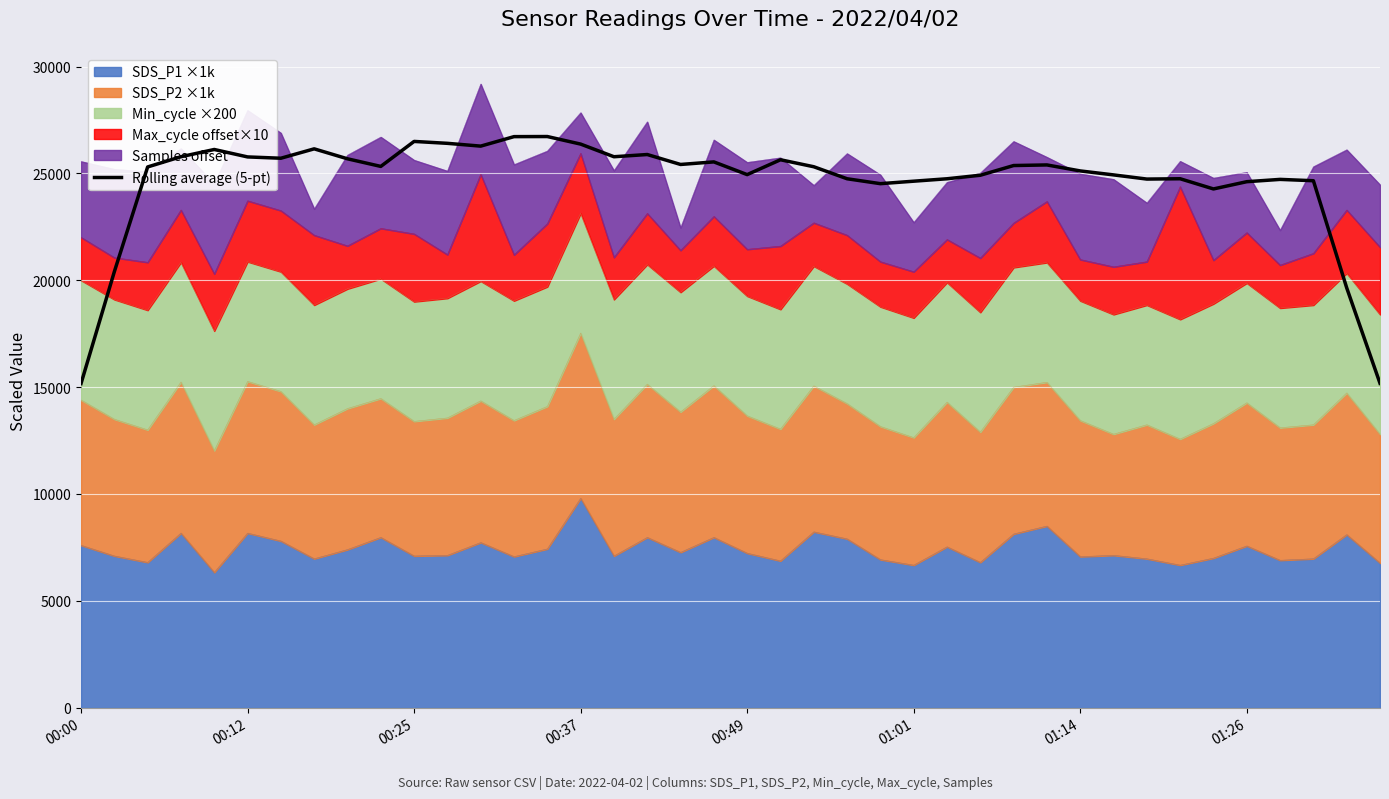

Where is the data nearest to the value 20946?

00:12